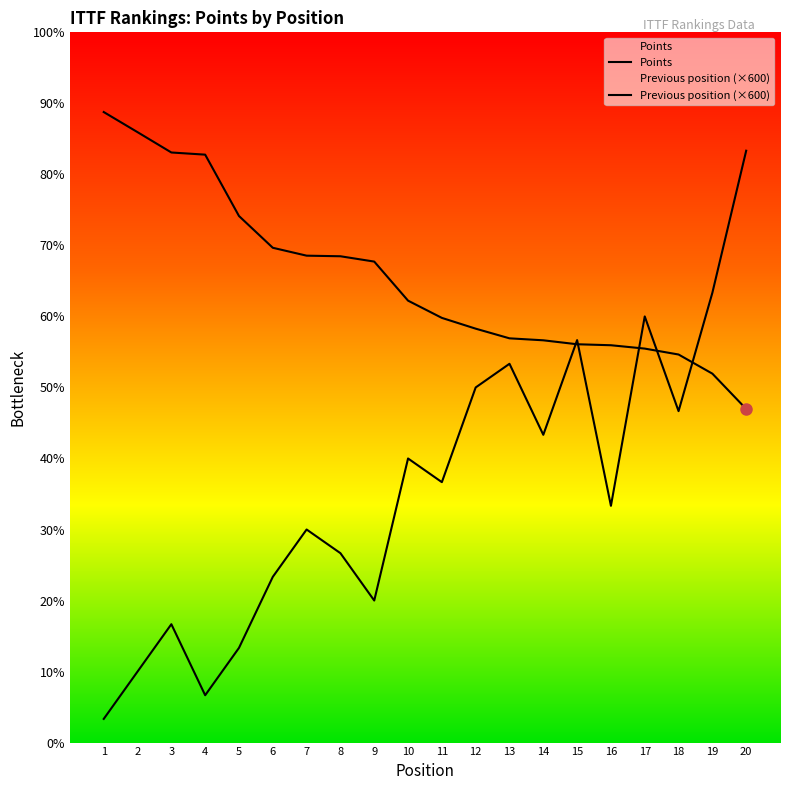

At how many categories does at least one series exceed 5599?

20